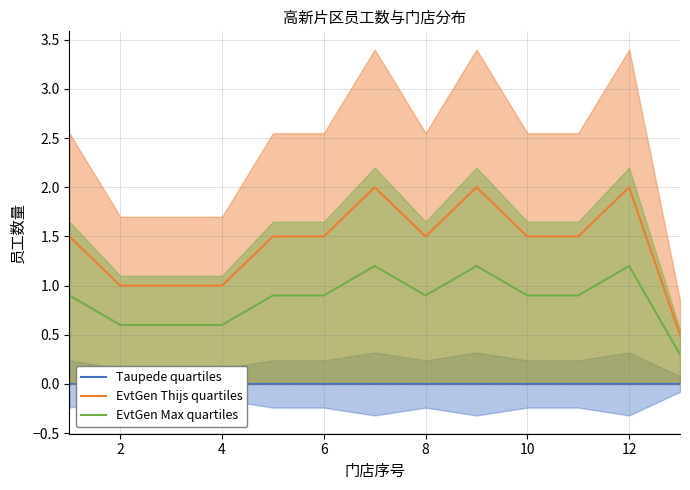

True or false: EvtGen Max quartiles and EvtGen Thijs quartiles intersect in this chart.

False